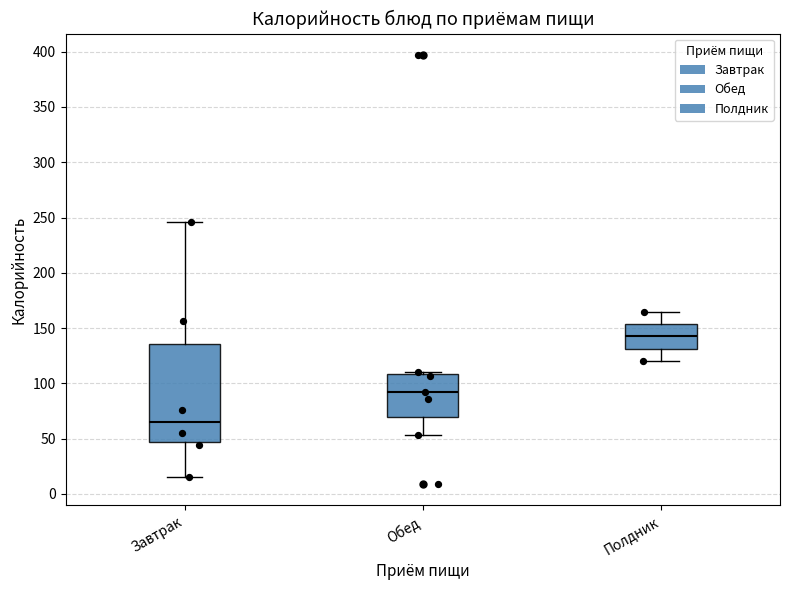

Which box's median line is the highest?

Полдник